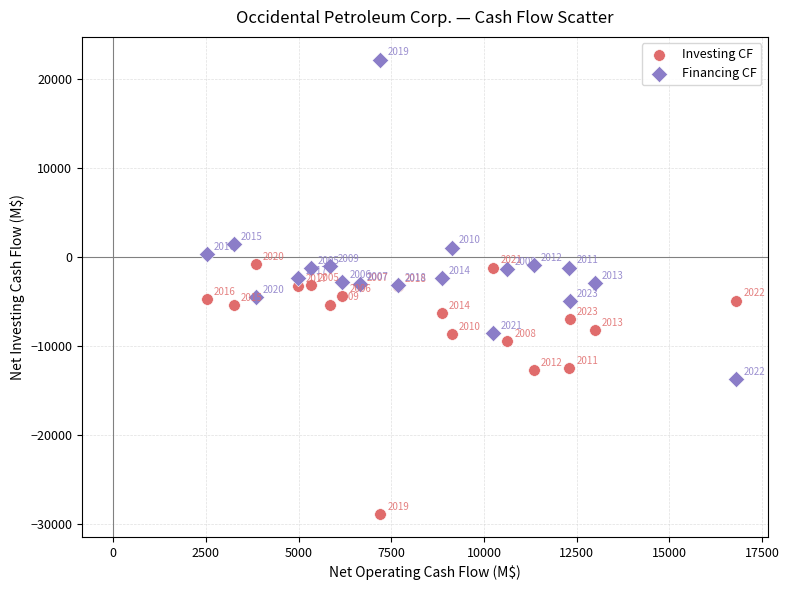

What are all the series names shown in the legend?

Investing CF, Financing CF